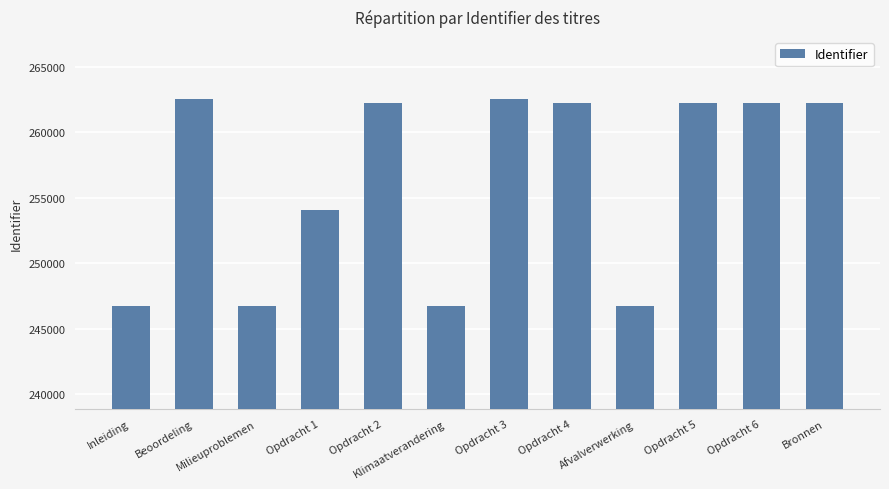

What is the ratio of the value at Opdracht 6 to the value at Opdracht 5?

1.0